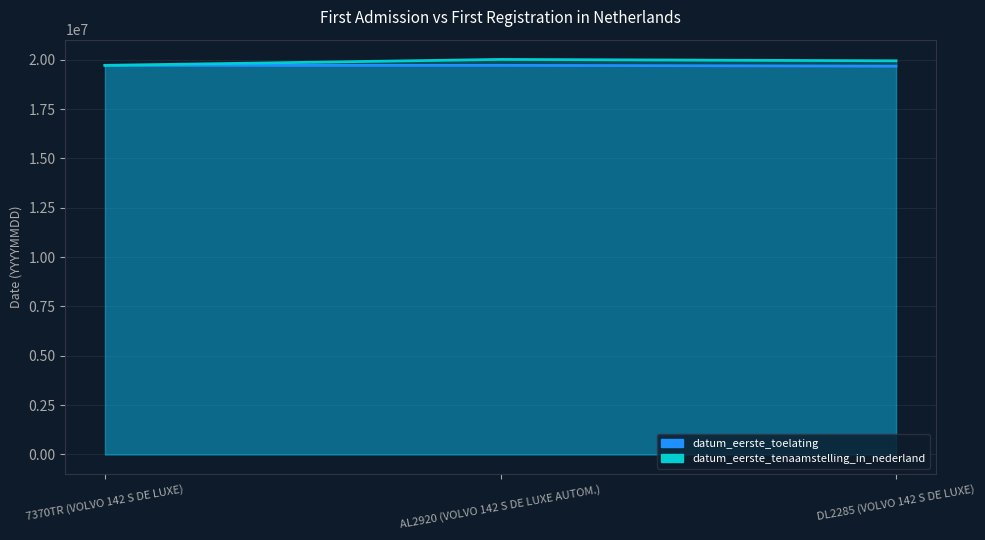

What is the sum of all datum_eerste_tenaamstelling_in_nederland values?

59691455